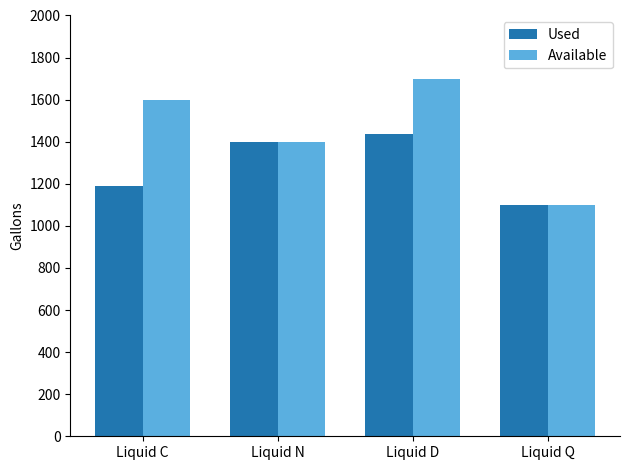

List the series in order of their overall mean, highest first.

Available, Used